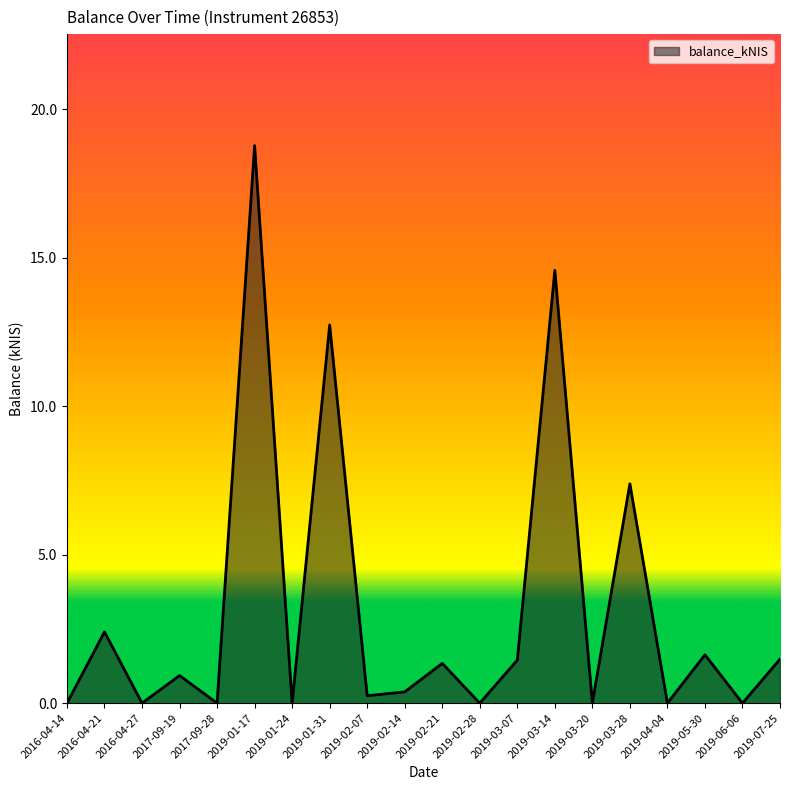

At which category does the data reach its first local valley?

2016-04-27